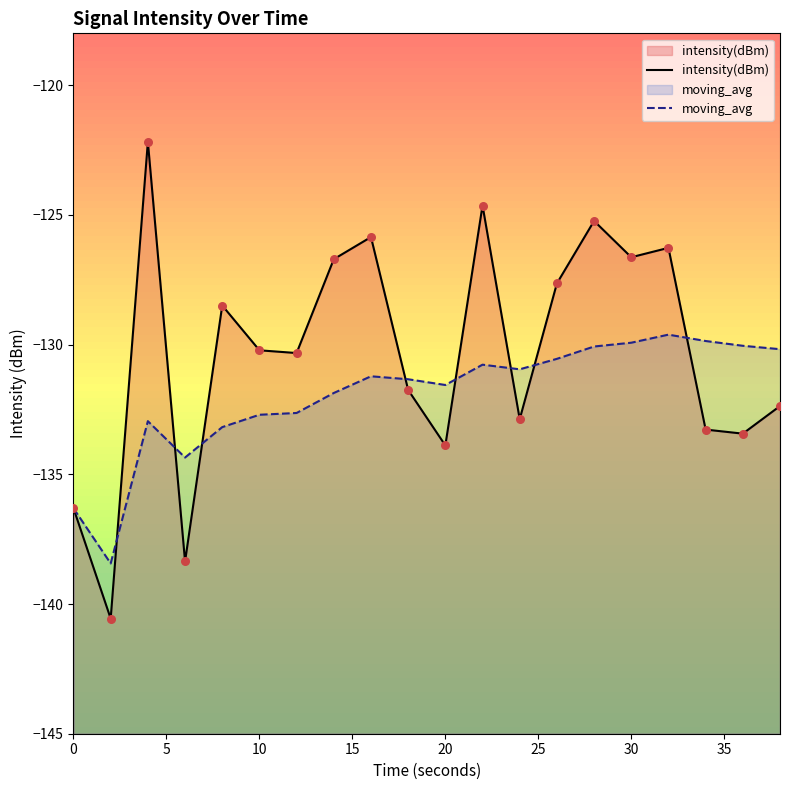

What are all the series names shown in the legend?

intensity(dBm), moving_avg